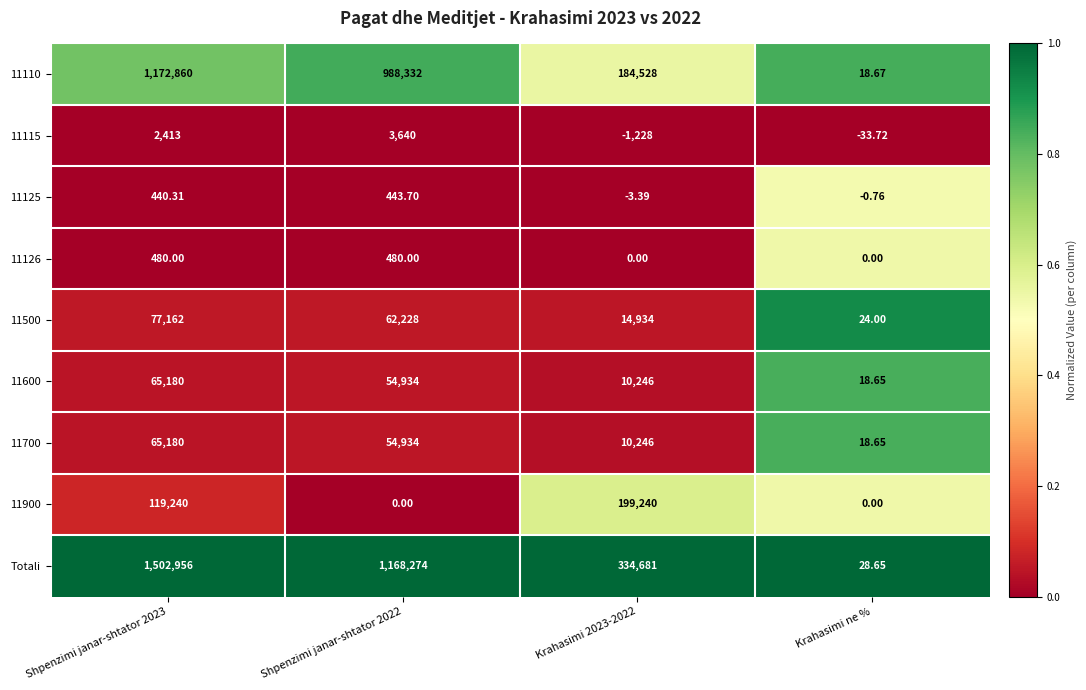

Which series has the largest total across all categories?

Totali